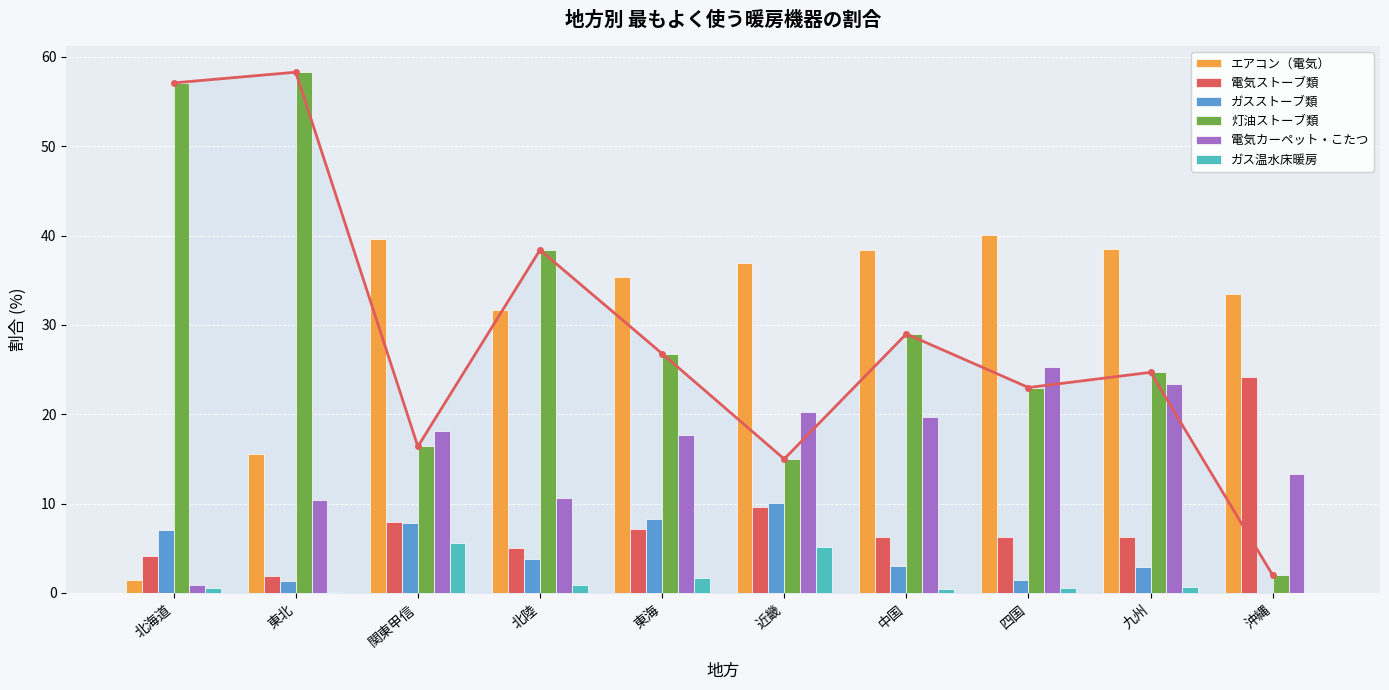

How many data points in ガスストーブ類 are above 3?

5